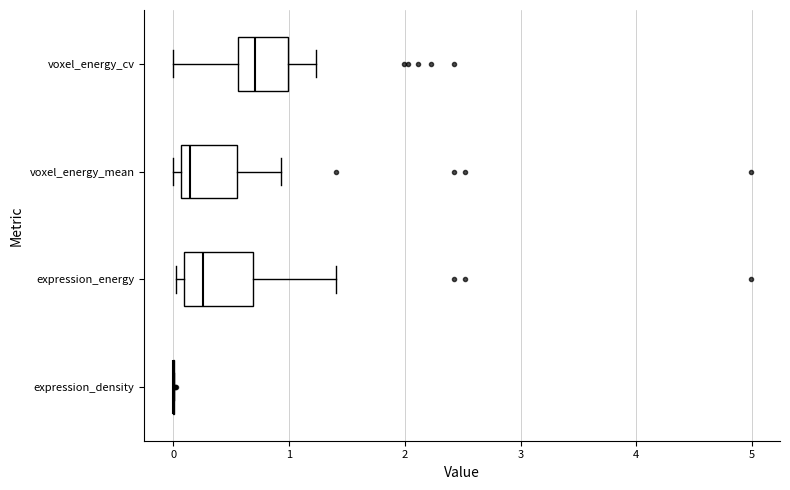

Where does the right whisker of the box for voxel_energy_cv end on the x-axis? The values are not printed on the chart, so give them approximately, as read against the axis.

1.2